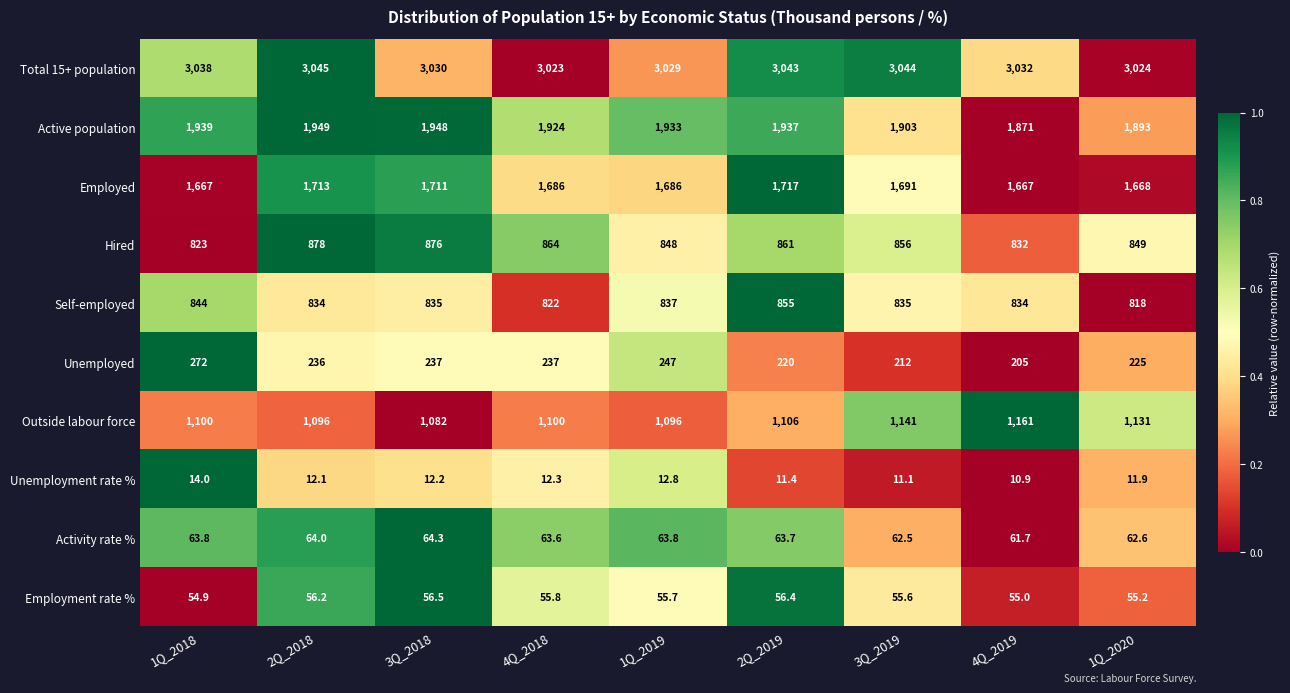

At 1Q_2020, list the series in order from smallest to largest.

Unemployment rate %, Employment rate %, Activity rate %, Unemployed, Self-employed, Hired, Outside labour force, Employed, Active population, Total 15+ population